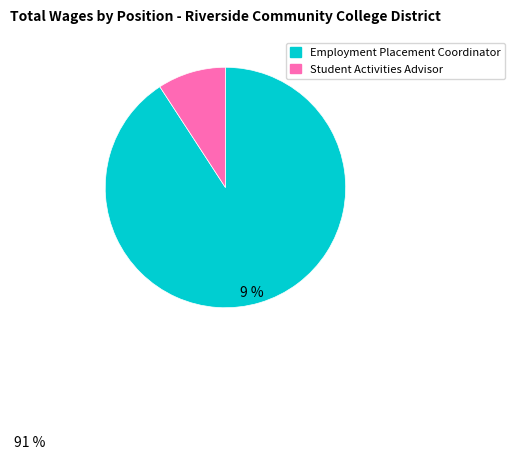

The Student Activities Advisor slice represents 9% of the pie. True or false?

True